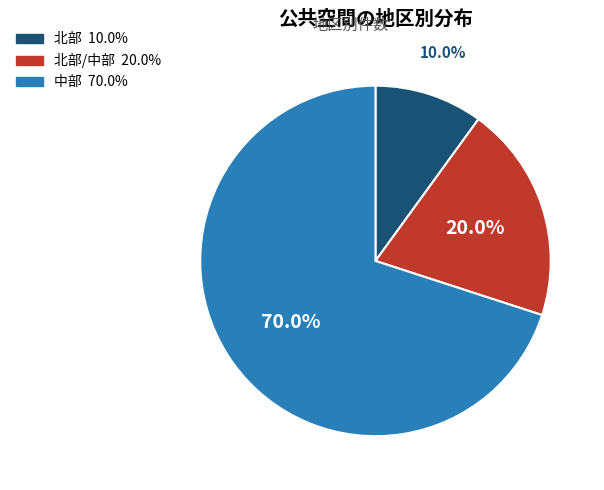

Does any single category account for the majority?

Yes